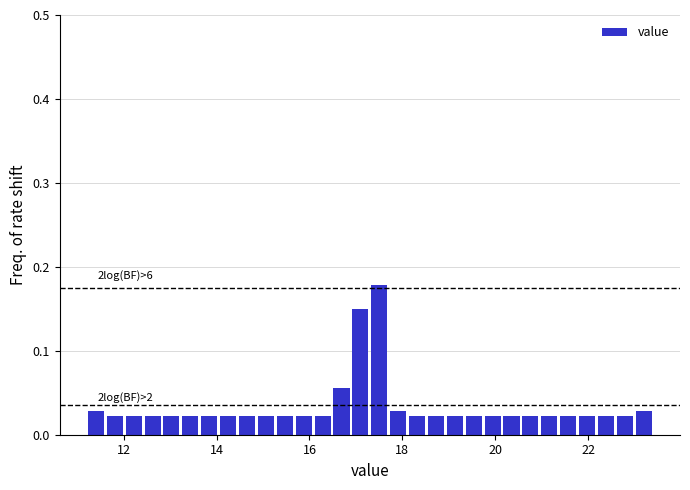

Read against the x-axis, roughly where is the centre of the tallest bar?

17.6